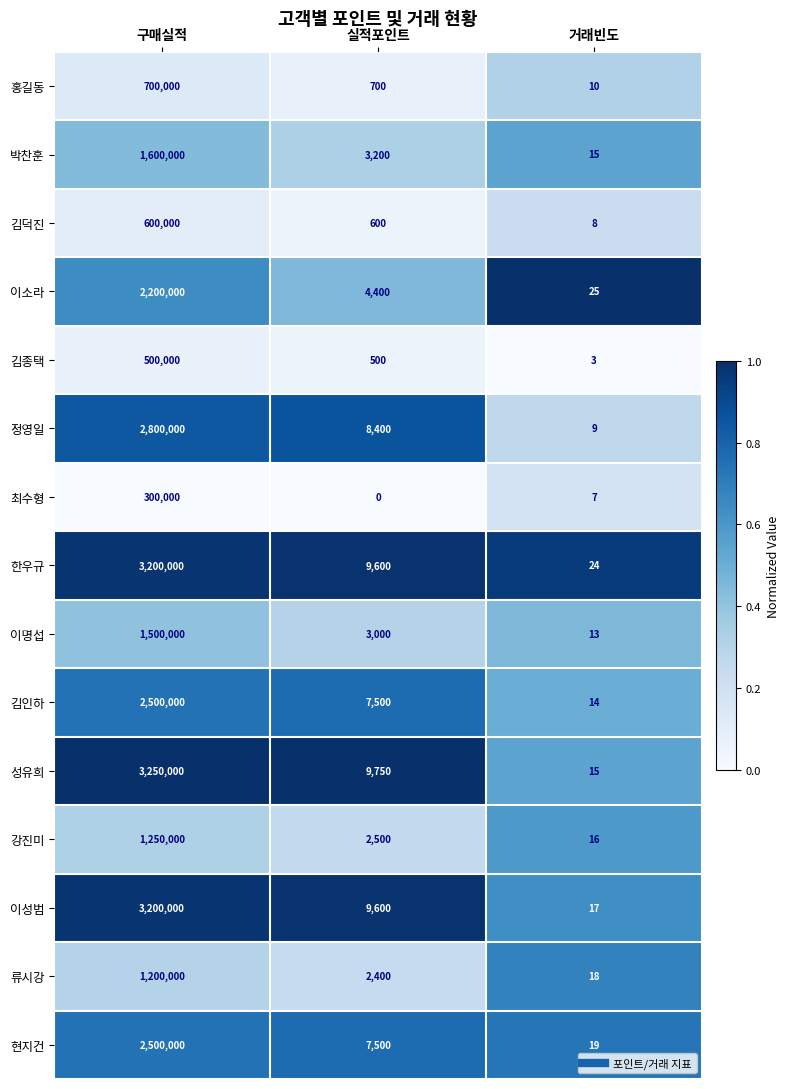

At how many categories does at least one series exceed 0?

3